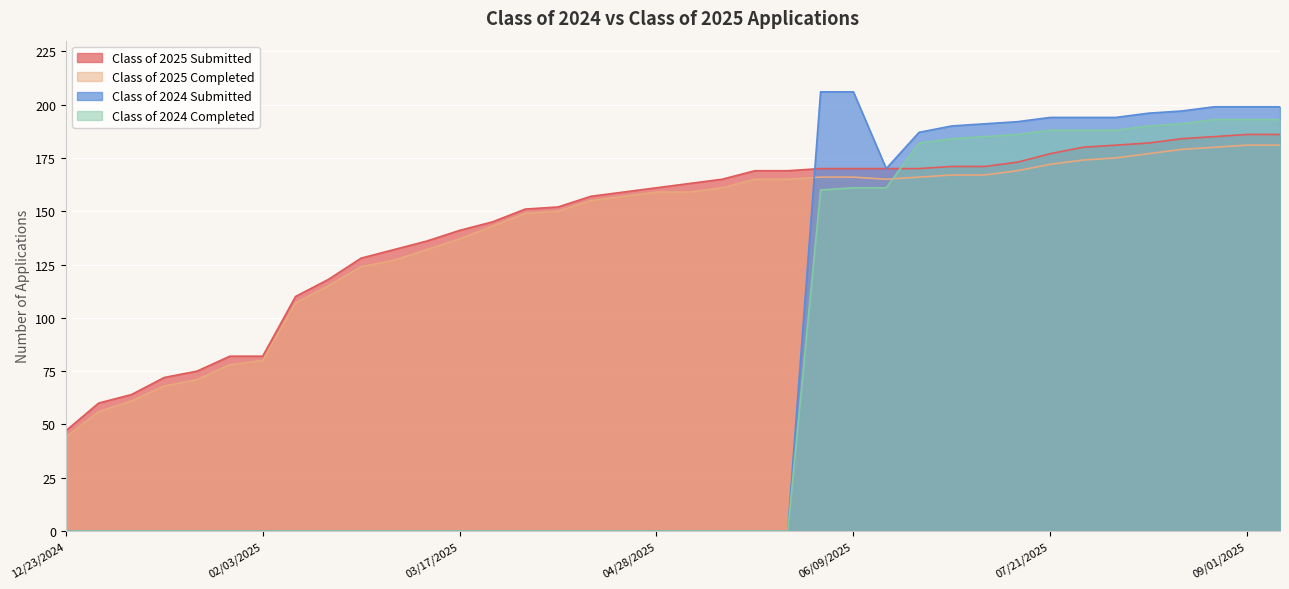

What is the difference between the maximum and minimum values in the Class of 2025 Submitted series?

139